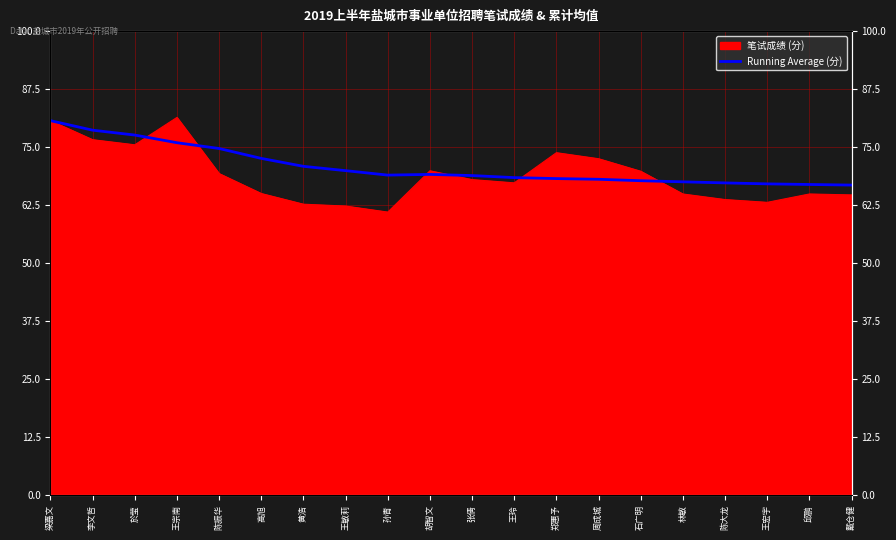

What is the ratio of the value at 李文哲 to the value at 於莹?

1.0